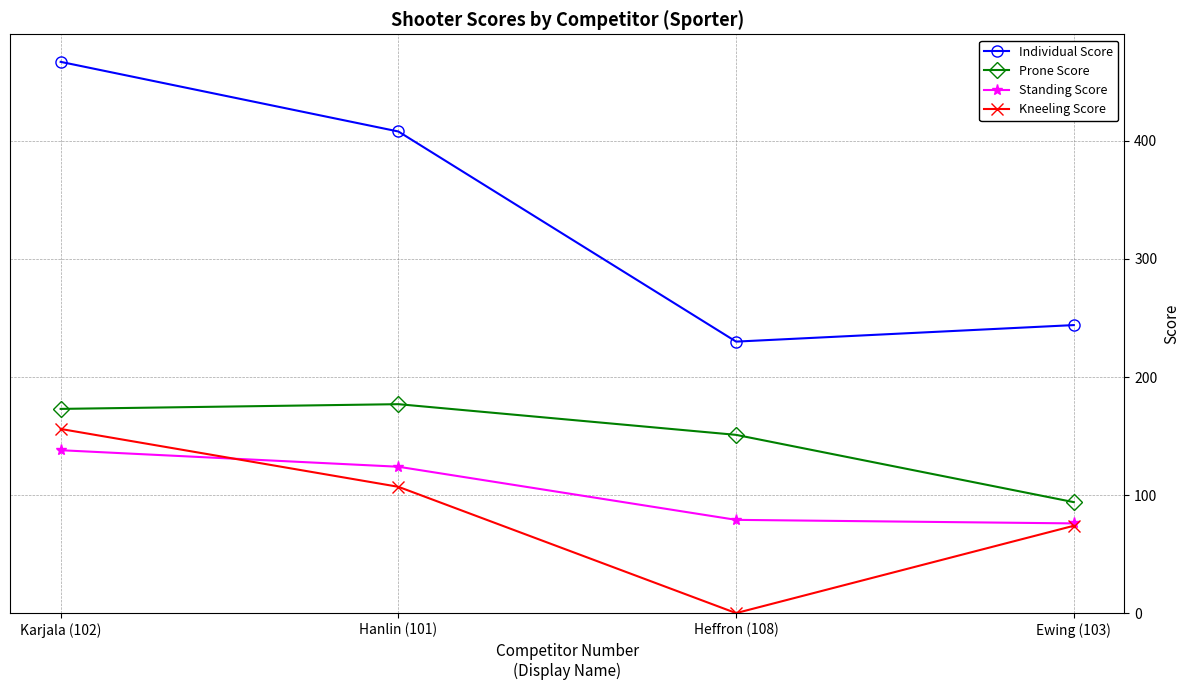

Is the value of Standing Score at Ewing (103) greater than the value of Kneeling Score at Hanlin (101)?

No